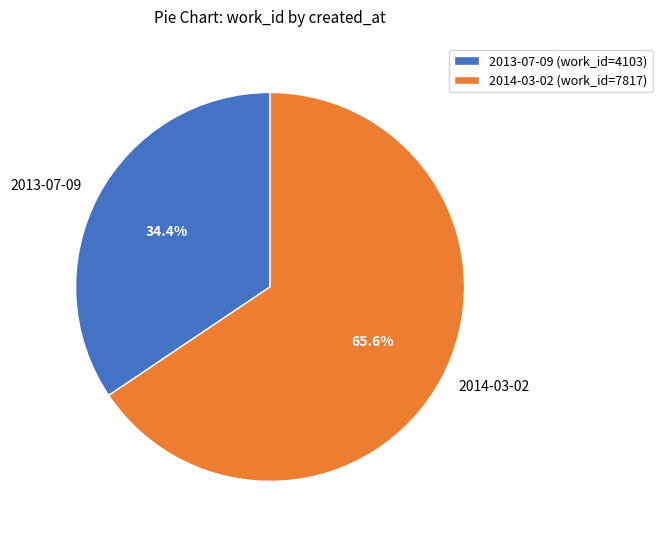

Rank the categories by value from lowest to highest.

2013-07-09, 2014-03-02